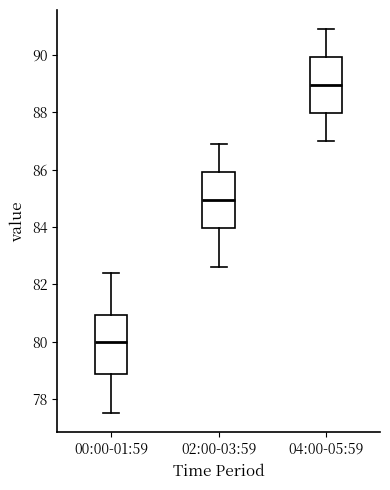

Which box has the lowest median line?

00:00-01:59